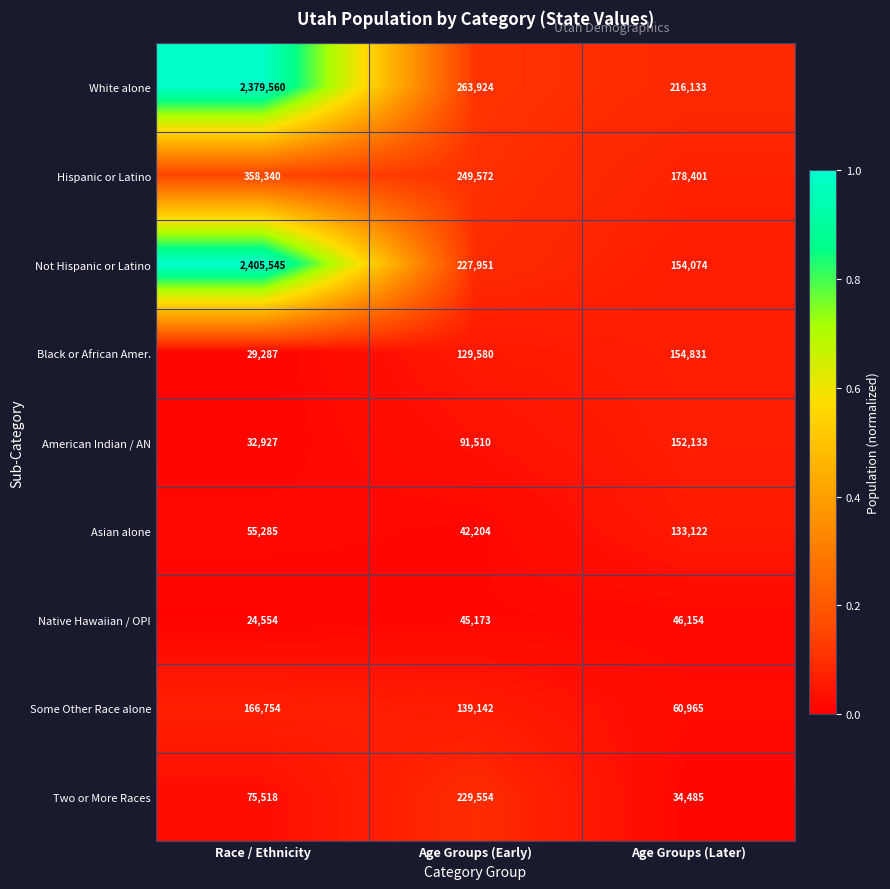

What is the spread (max minus min) of values at Race / Ethnicity?

2380991